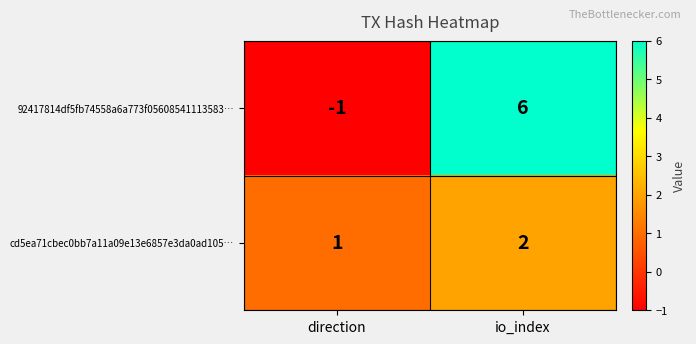

Which series has the largest range (max minus min)?

92417814df5fb74558a6a773f05608541113583…